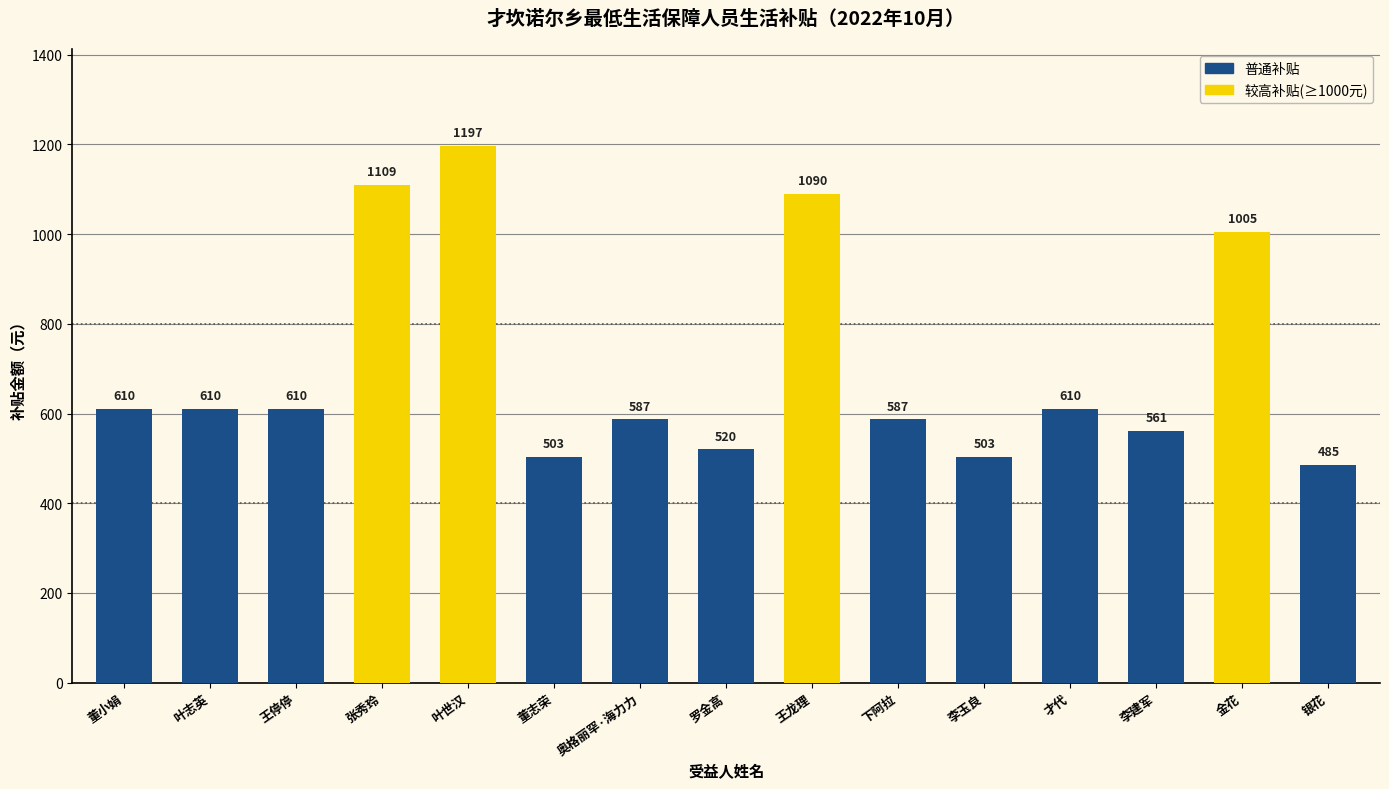

Are the bars grouped side by side (vs. stacked)?

No